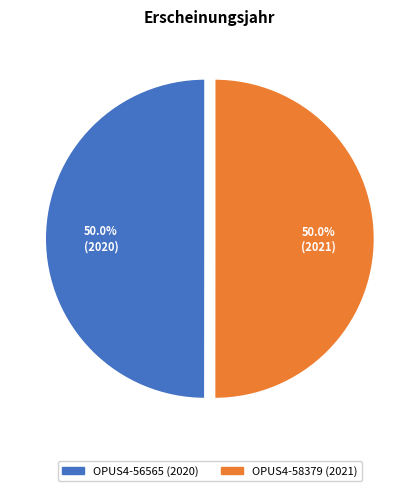

True or false: OPUS4-58379 (2021) accounts for 56% of the total.

False